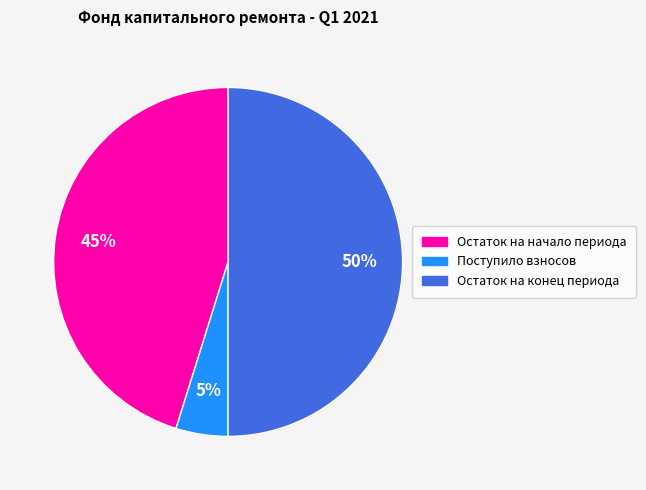

To the nearest percent, what is the difference between the largest and smallest slice percentages?

45%